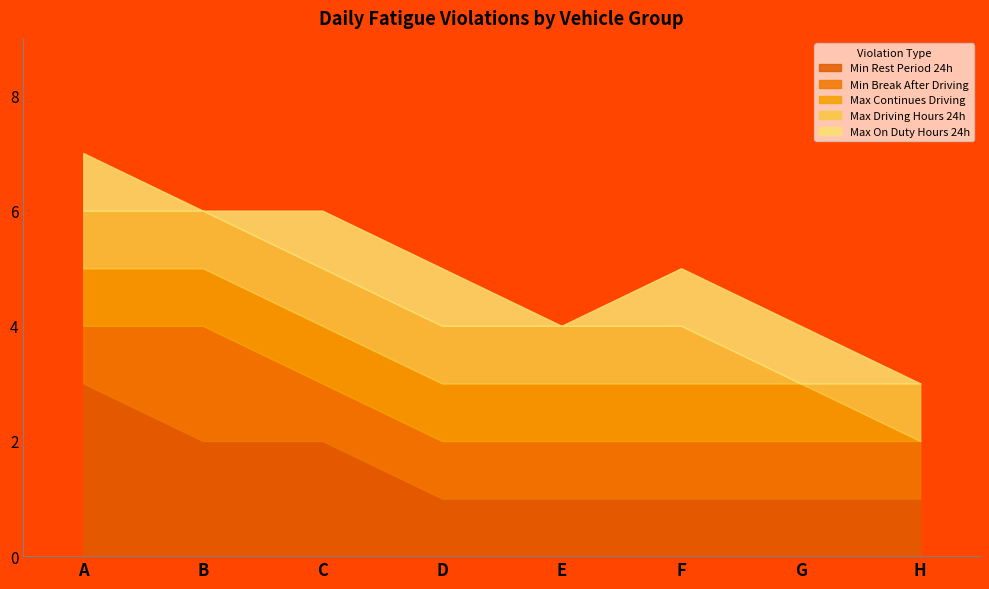

What is the greatest value displayed?

3